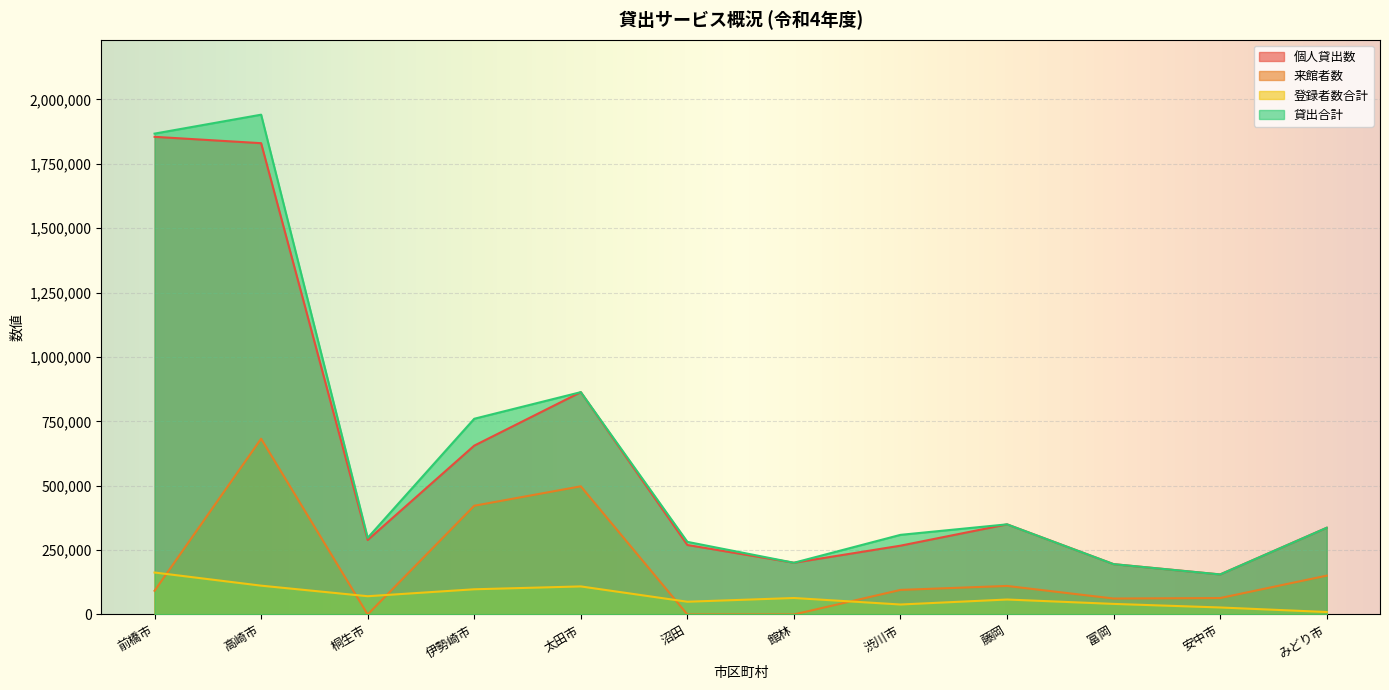

Rank the categories by 個人貸出数 value from highest to lowest.

前橋市, 高崎市, 太田市, 伊勢崎市, 藤岡, みどり市, 桐生市, 沼田, 渋川市, 館林, 富岡, 安中市